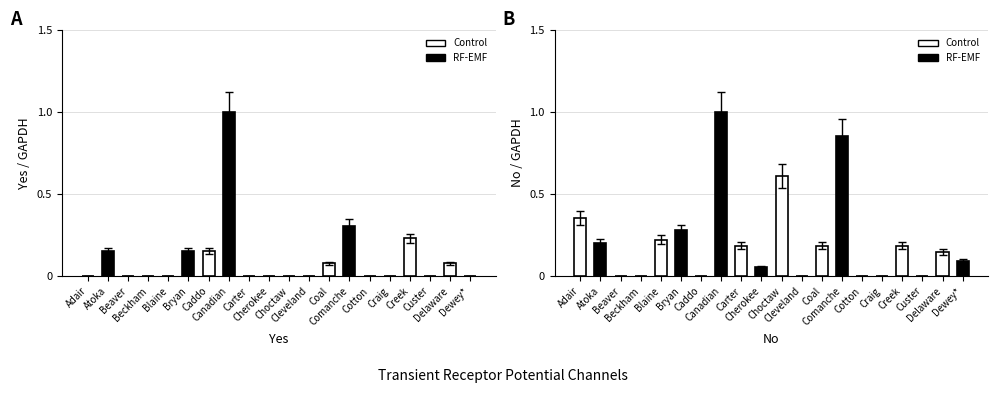

Where is No nearest to the value 0?

Beaver